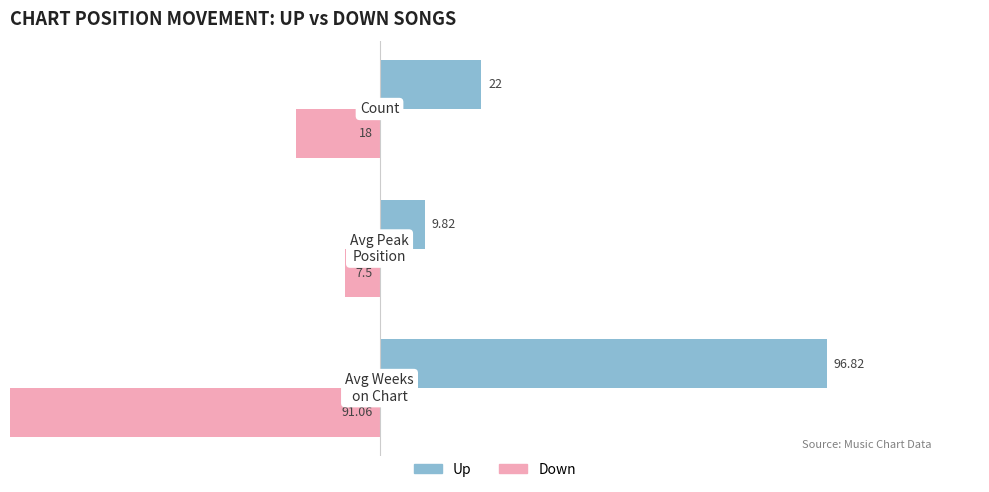

What is the value of the Up bar at the 1st from the left?

96.8